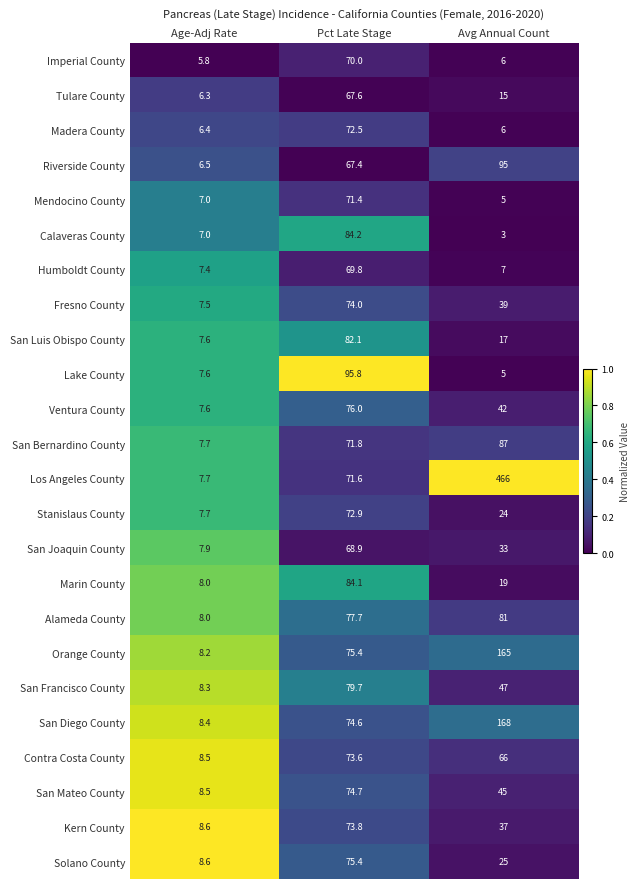

Which category has the highest value across all series?

Avg Annual Count